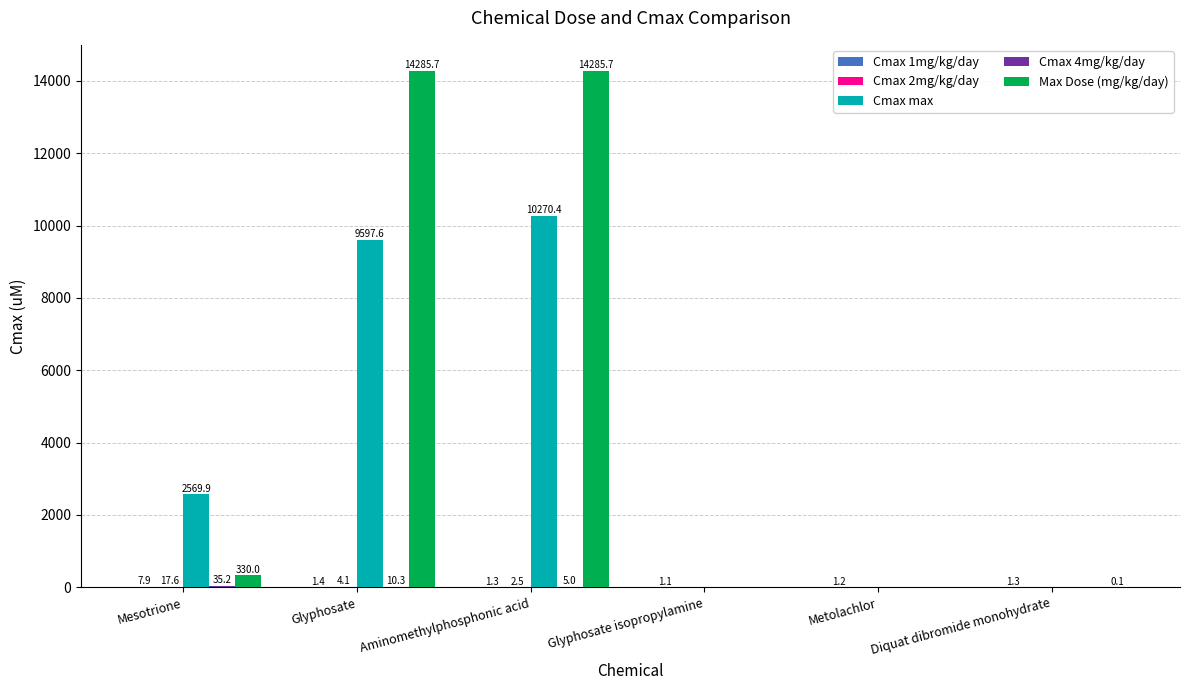

Which series changed the most between Aminomethylphosphonic acid and Diquat dibromide monohydrate?

Max Dose (mg/kg/day)